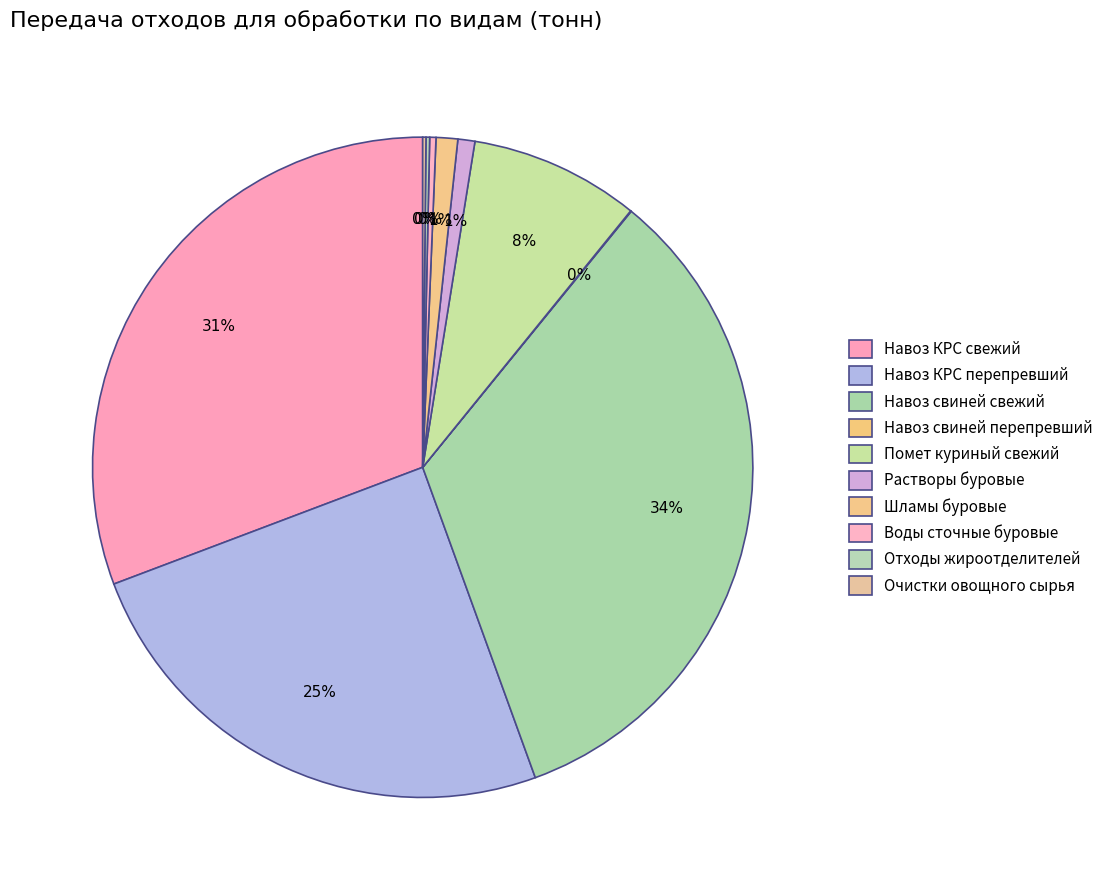

How many segments does this pie chart have?

10